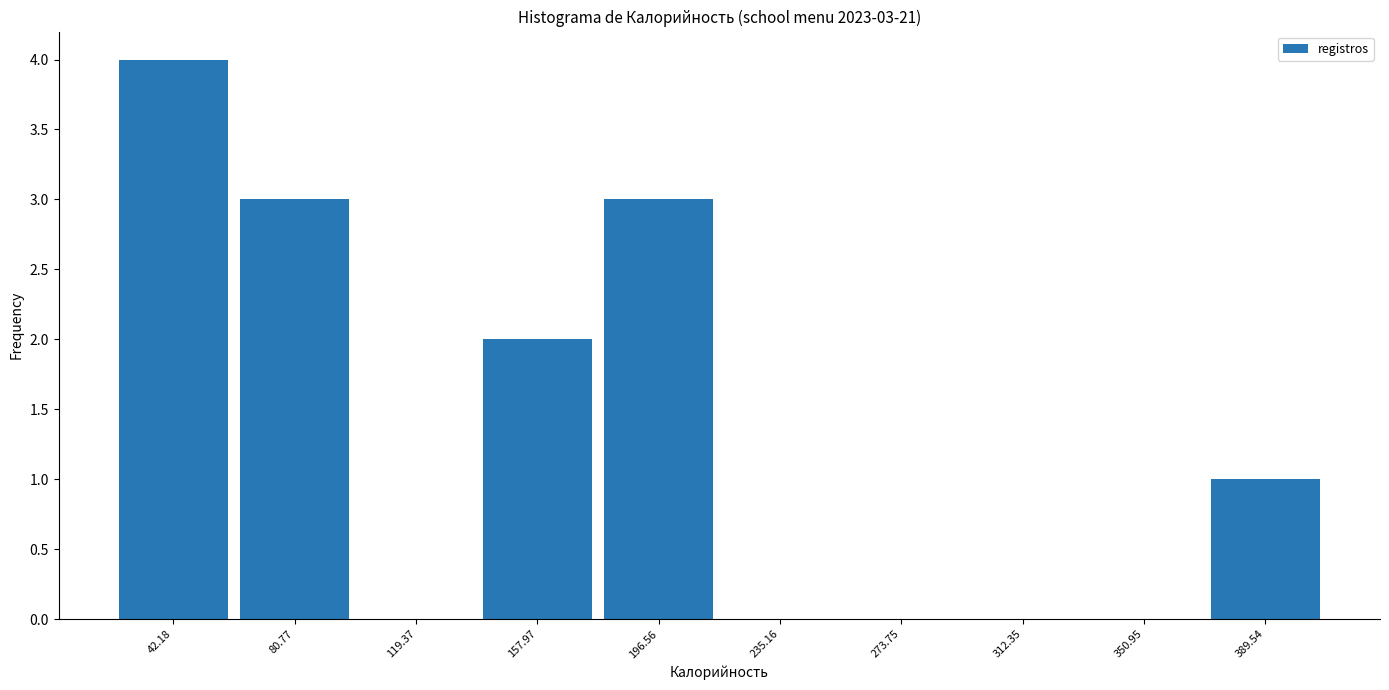

Over which range of the x-axis is the bar tallest?

25 to 60